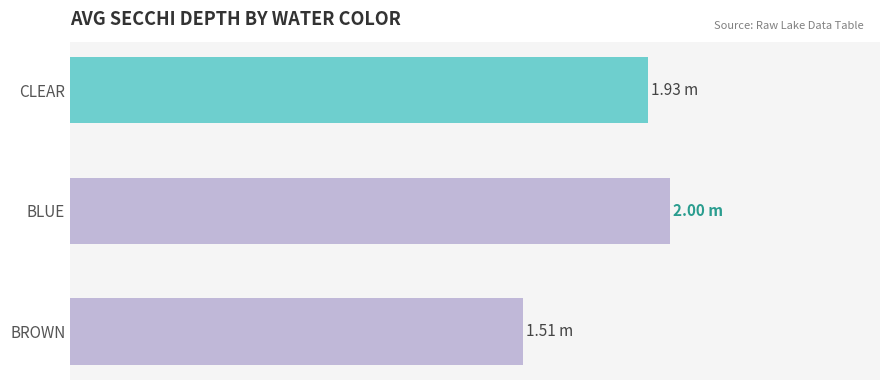

List the labels in order of value, smallest first.

BROWN, CLEAR, BLUE